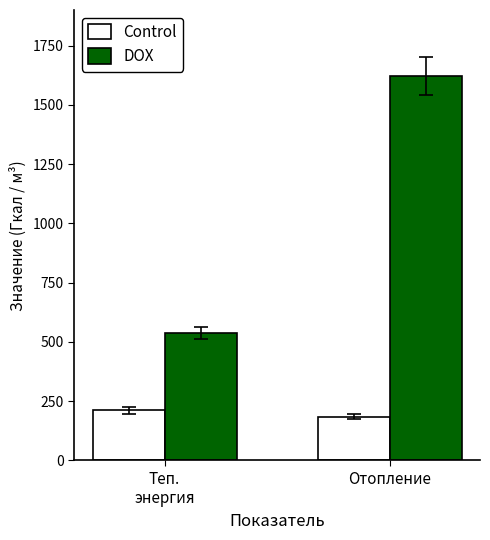

True or false: Control has a value of 303.7 at Отопление.

False